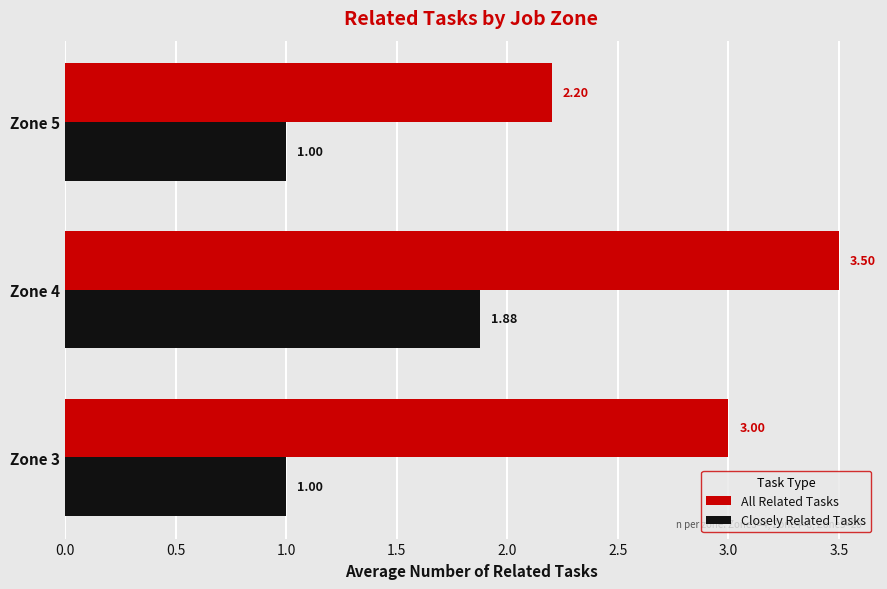

Rank the series by their average value, from highest to lowest.

All Related Tasks, Closely Related Tasks